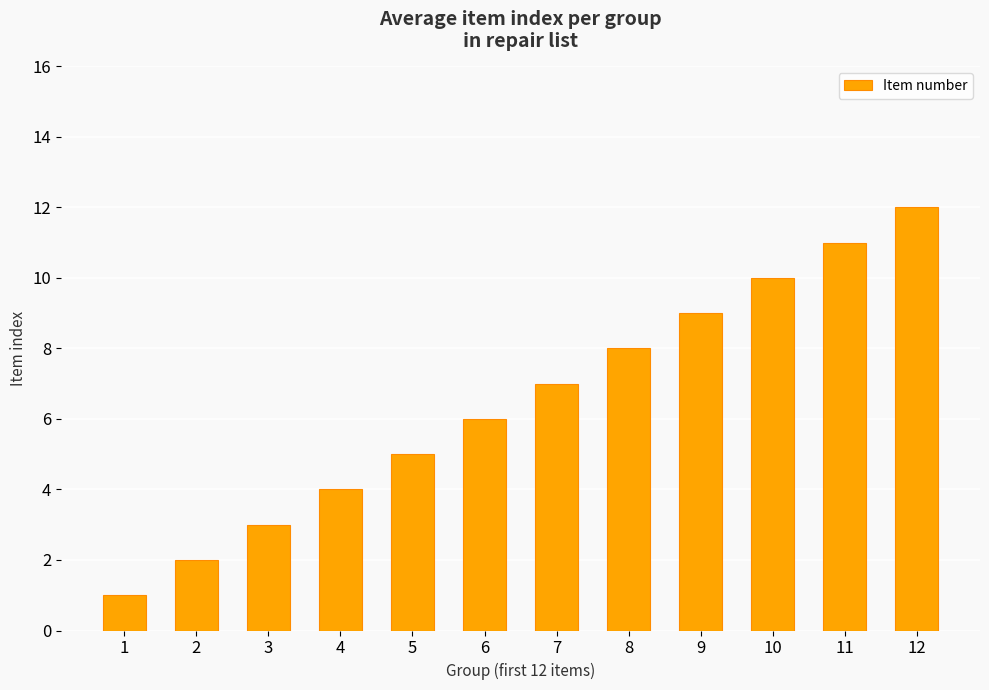

What is the difference between the maximum and second lowest values?

10